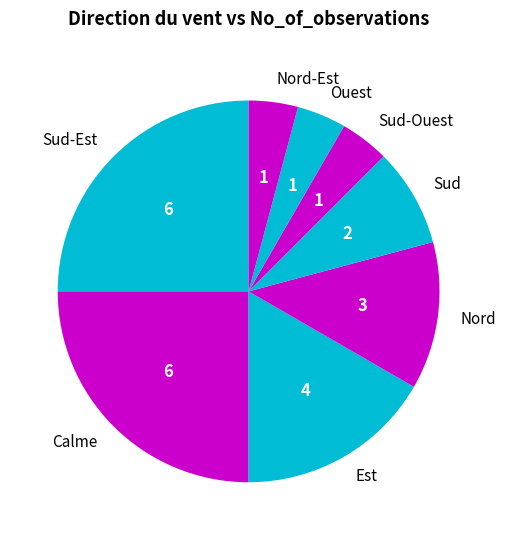

The Ouest slice represents 4% of the pie. True or false?

True